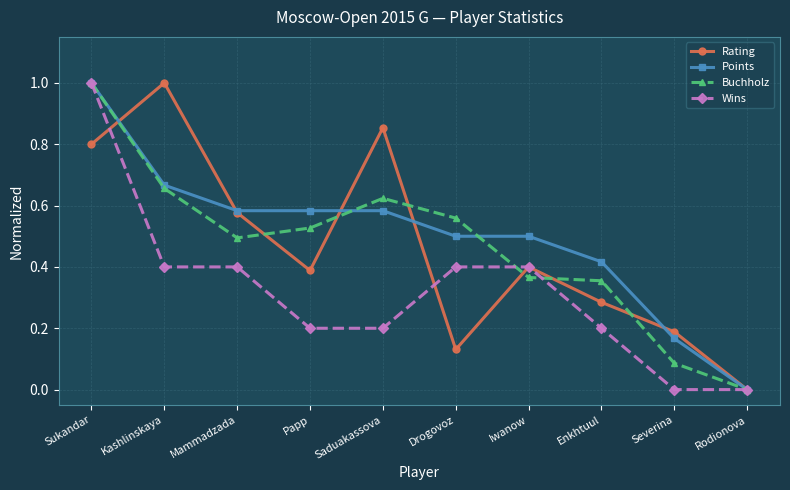

What is the label of the 10th point from the left?

Rodionova